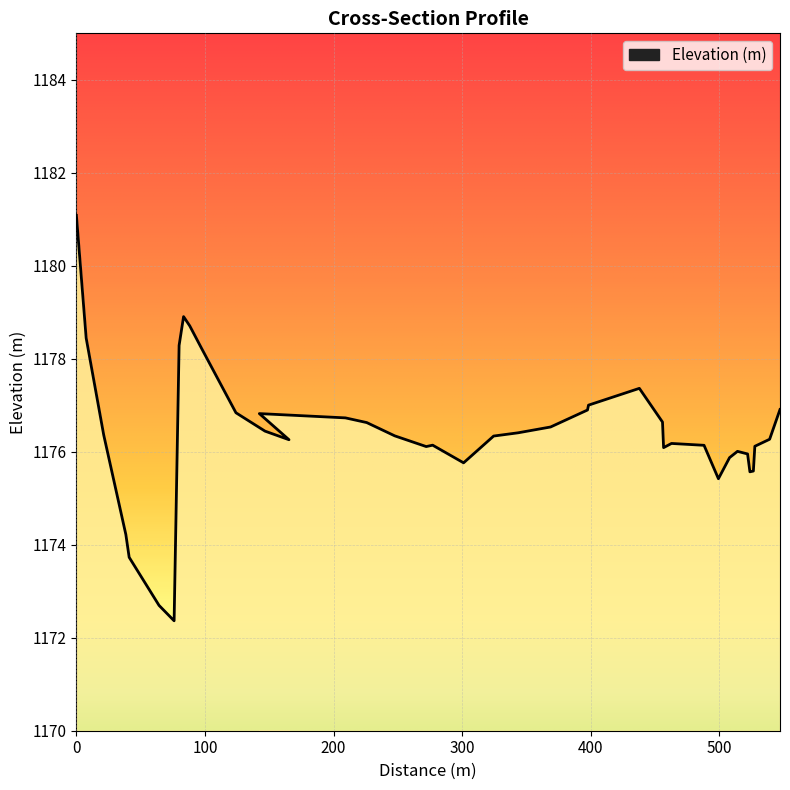

How many points are higher than both their immediate neighbors (excluding endpoints)?

6